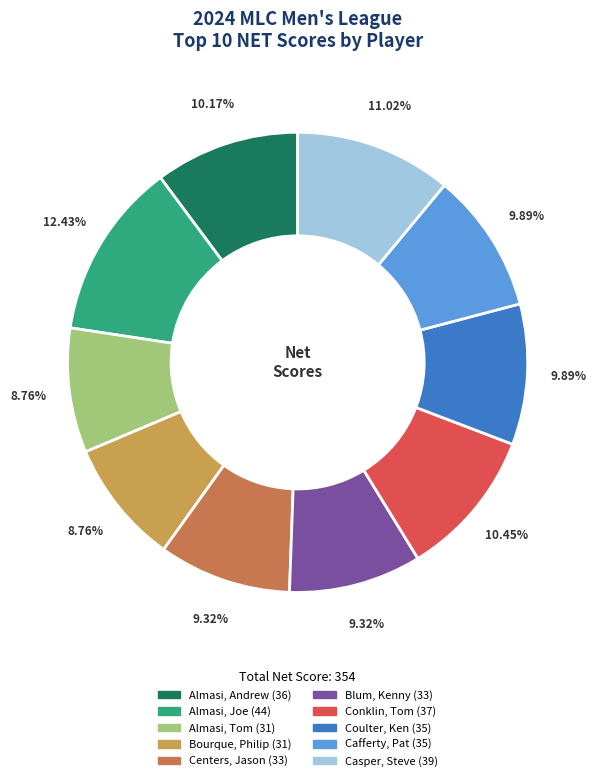

Does Centers, Jason account for over 50% of the chart?

No